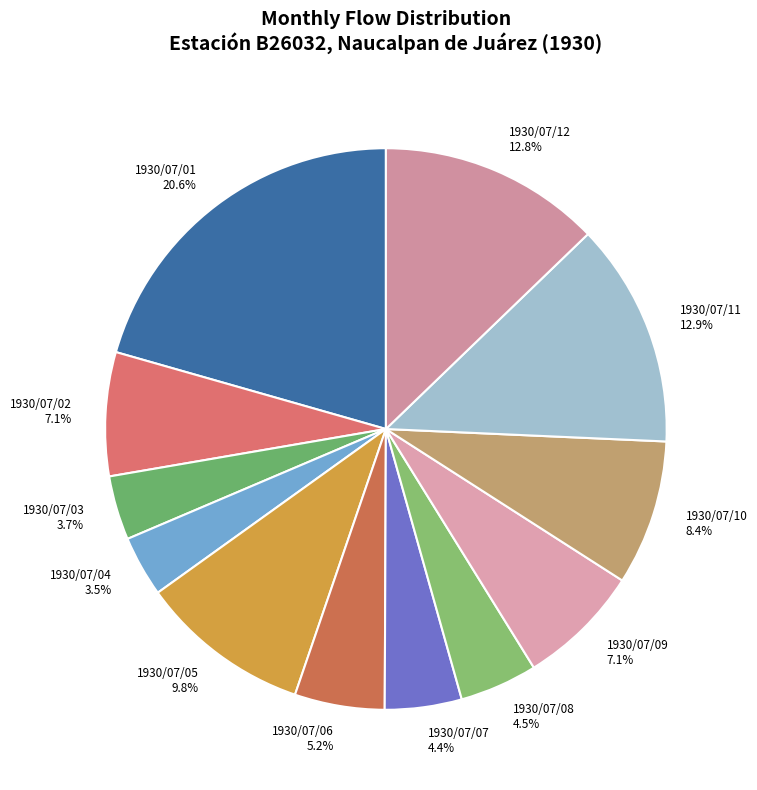

How many segments does this pie chart have?

12